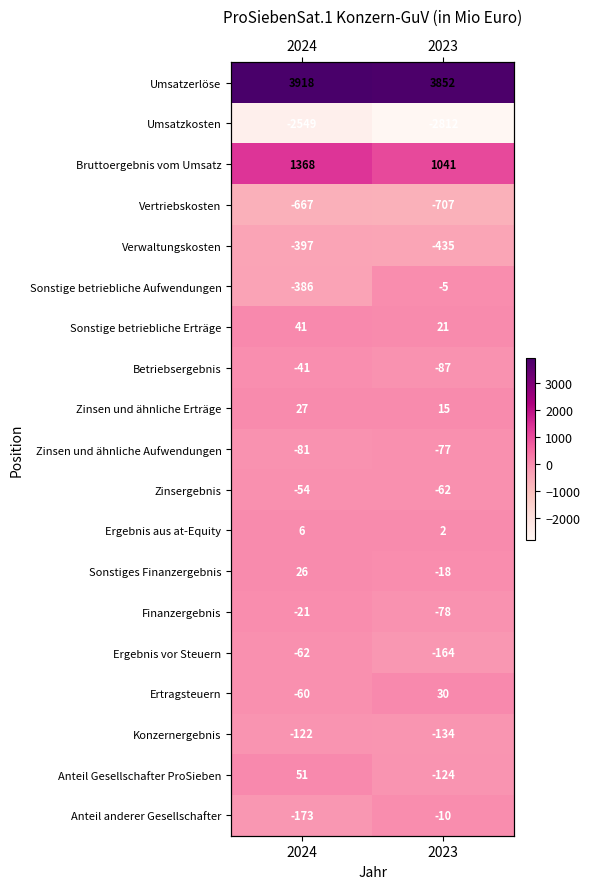

Which series has the largest total across all categories?

Umsatzerlöse